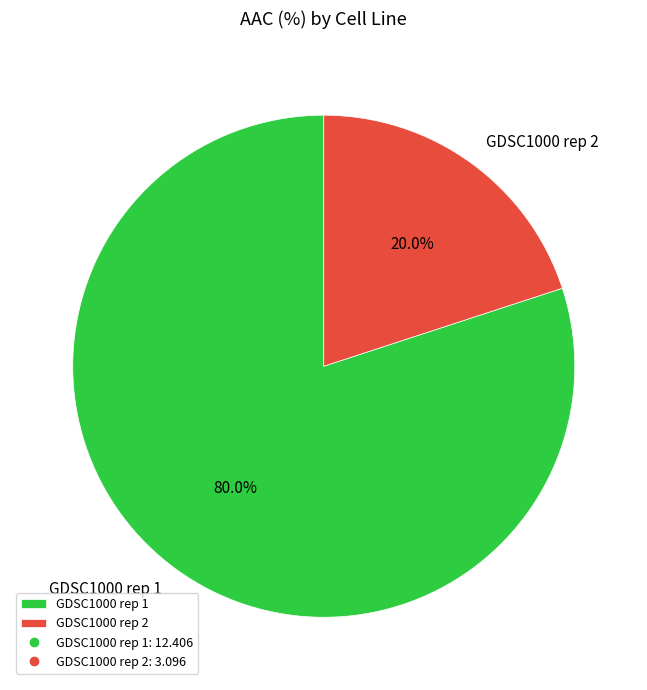

Rank the categories by value from lowest to highest.

GDSC1000 rep 2, GDSC1000 rep 1